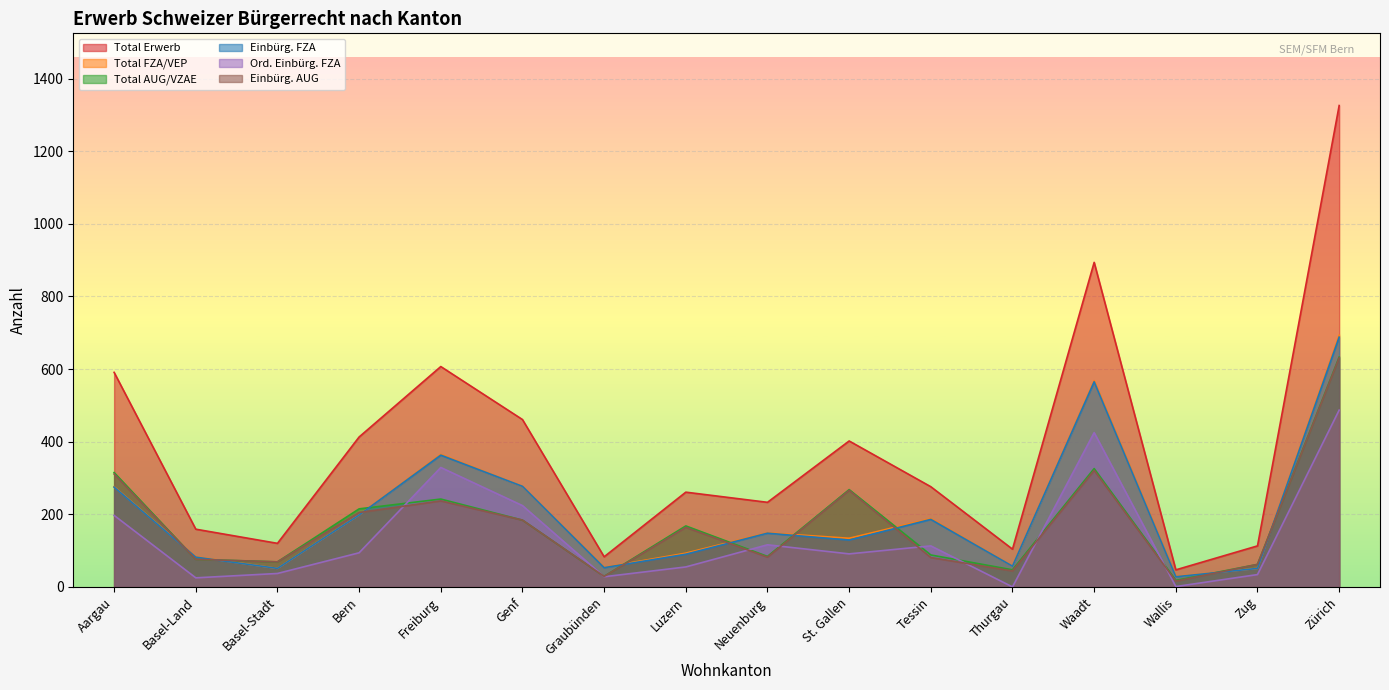

What position from the right is Luzern?

9